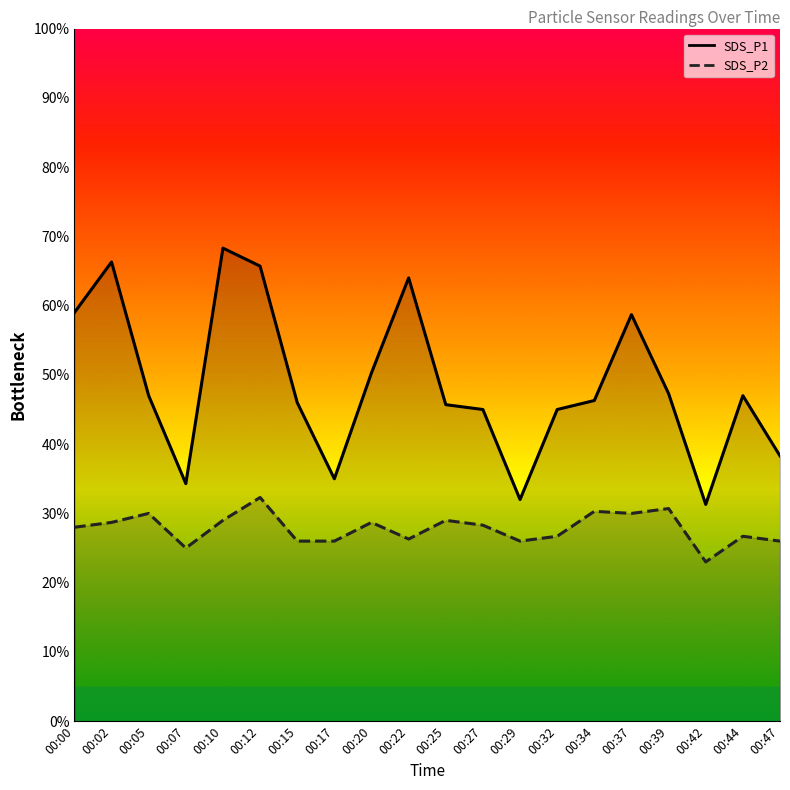

True or false: SDS_P1 and SDS_P2 intersect in this chart.

False